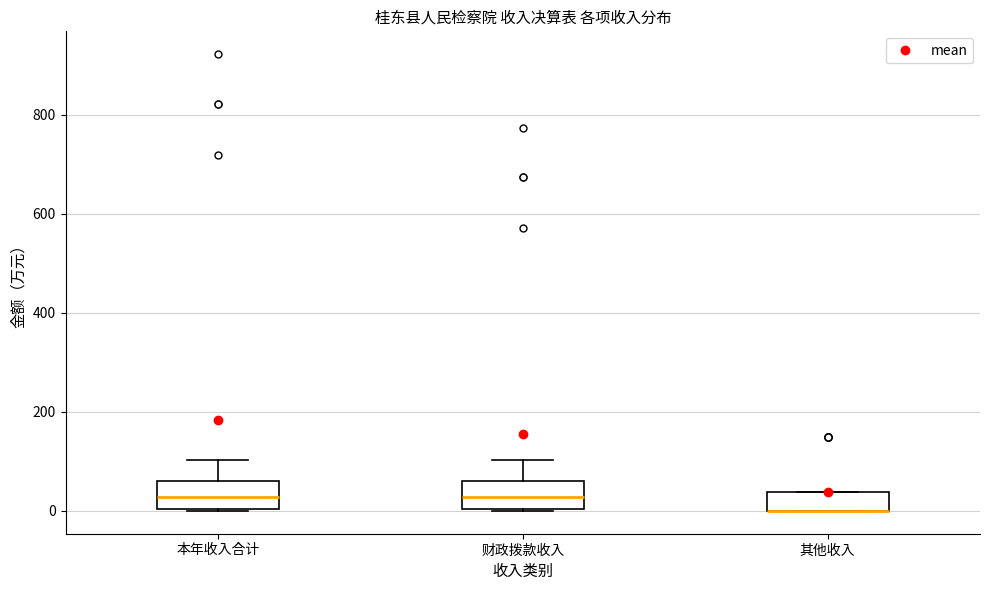

Reading left to right, read every box against the y-axis: the position of its median line, the range the box covers, and the ends of its whiskers. The values are not printed on the chart, so give them approximately, as read against the axis.

本年收入合计: median 20, box 0 to 60, whiskers 0 to 100
财政拨款收入: median 20, box 0 to 60, whiskers 0 to 100
其他收入: median 0 (drawn on the box's lower edge), box 0 to 40, whiskers 0 to 40